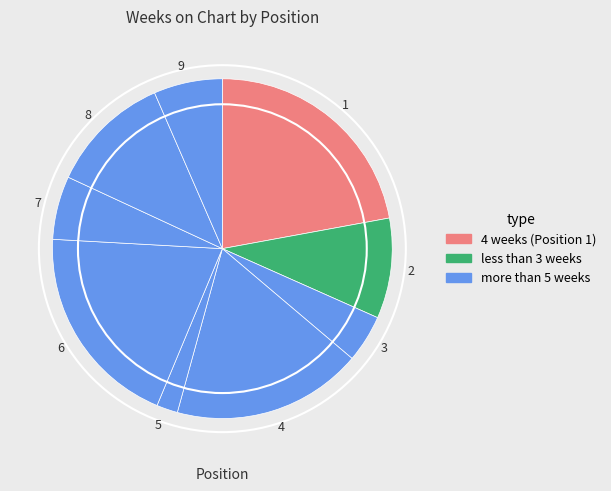

How many slices are in this pie chart?

9